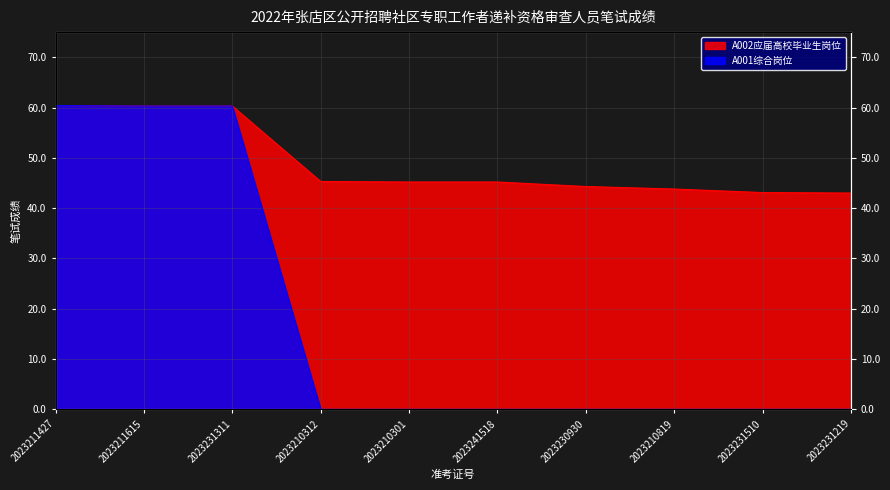

What is the label of the 8th point from the right?

2023231311